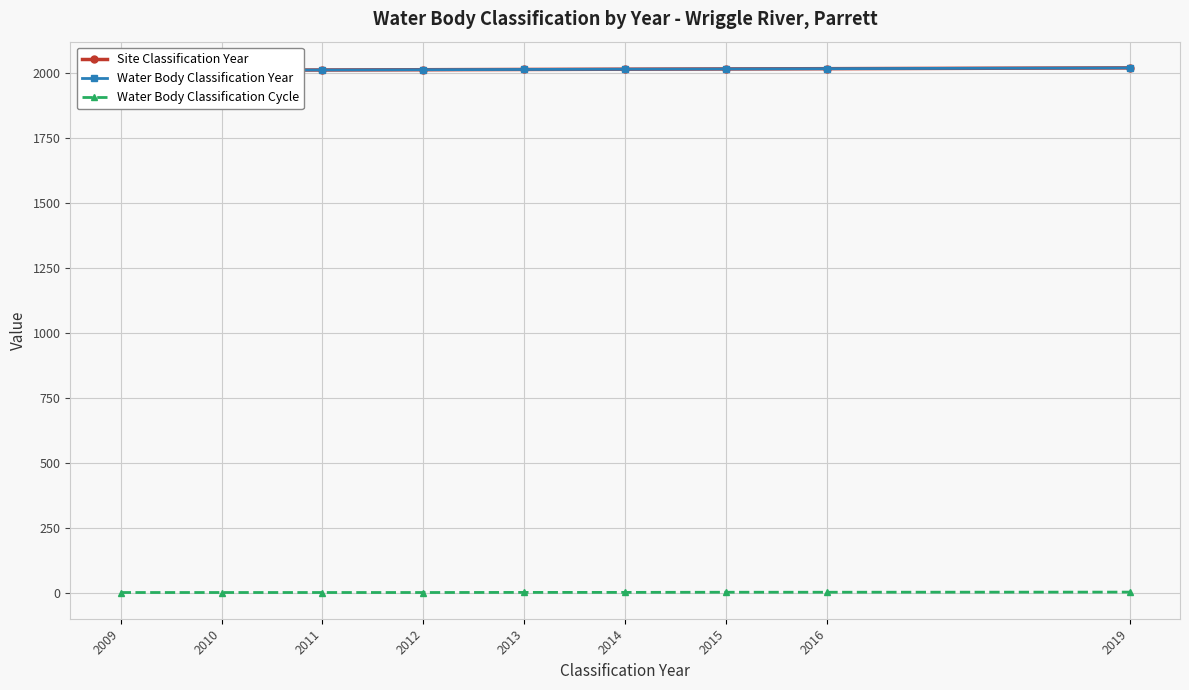

Rank the series by their maximum value, from lowest to highest.

Water Body Classification Cycle, Site Classification Year, Water Body Classification Year